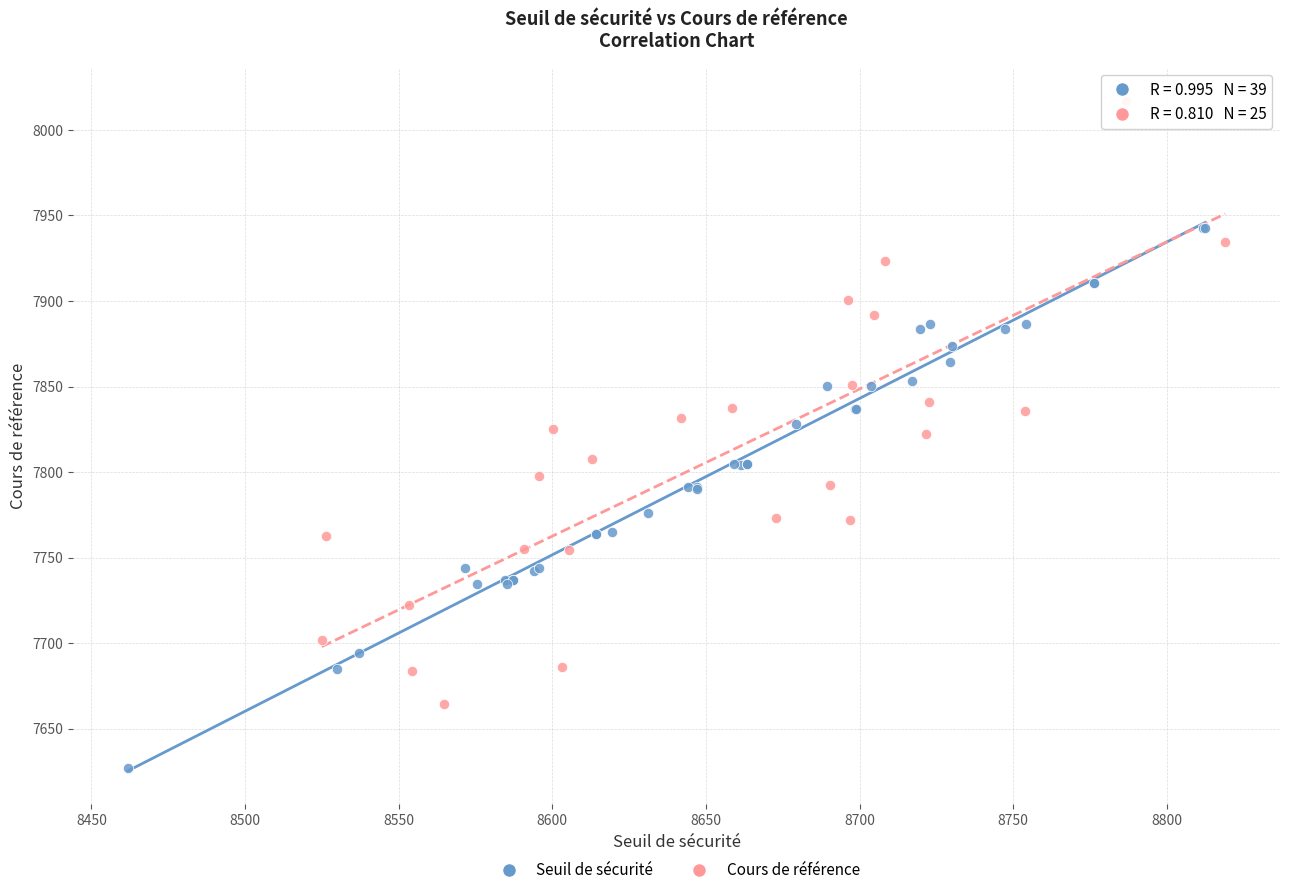

Which series contains the highest Y value?

Cours de référence